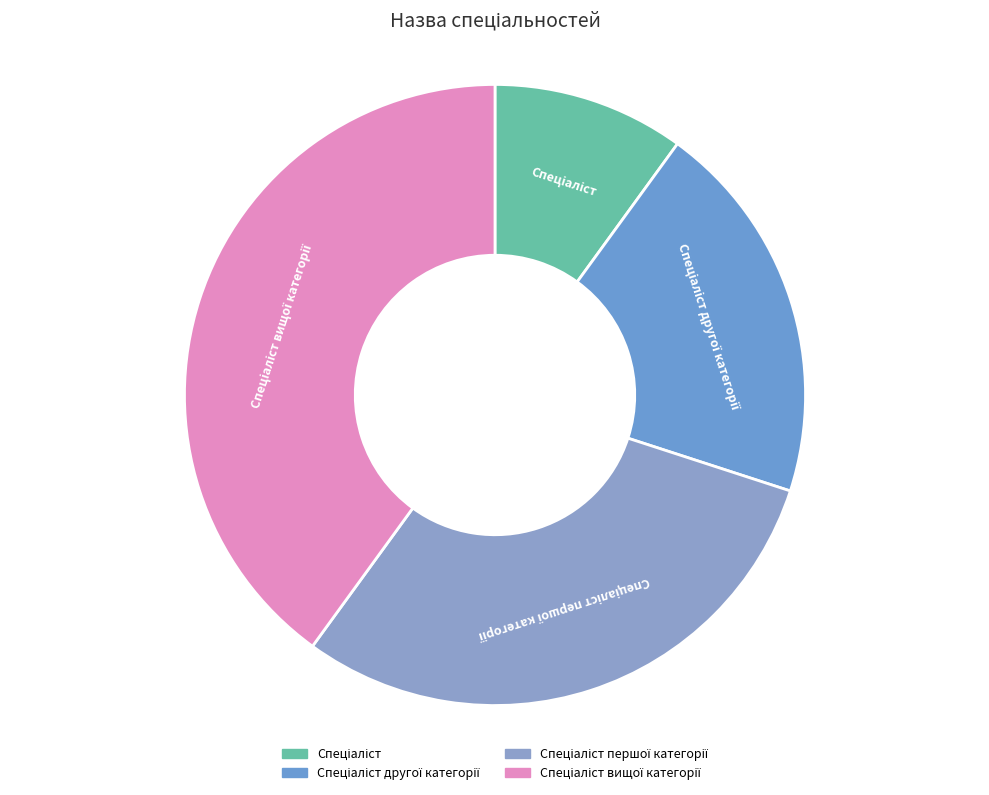

Count the number of slices in the pie.

4